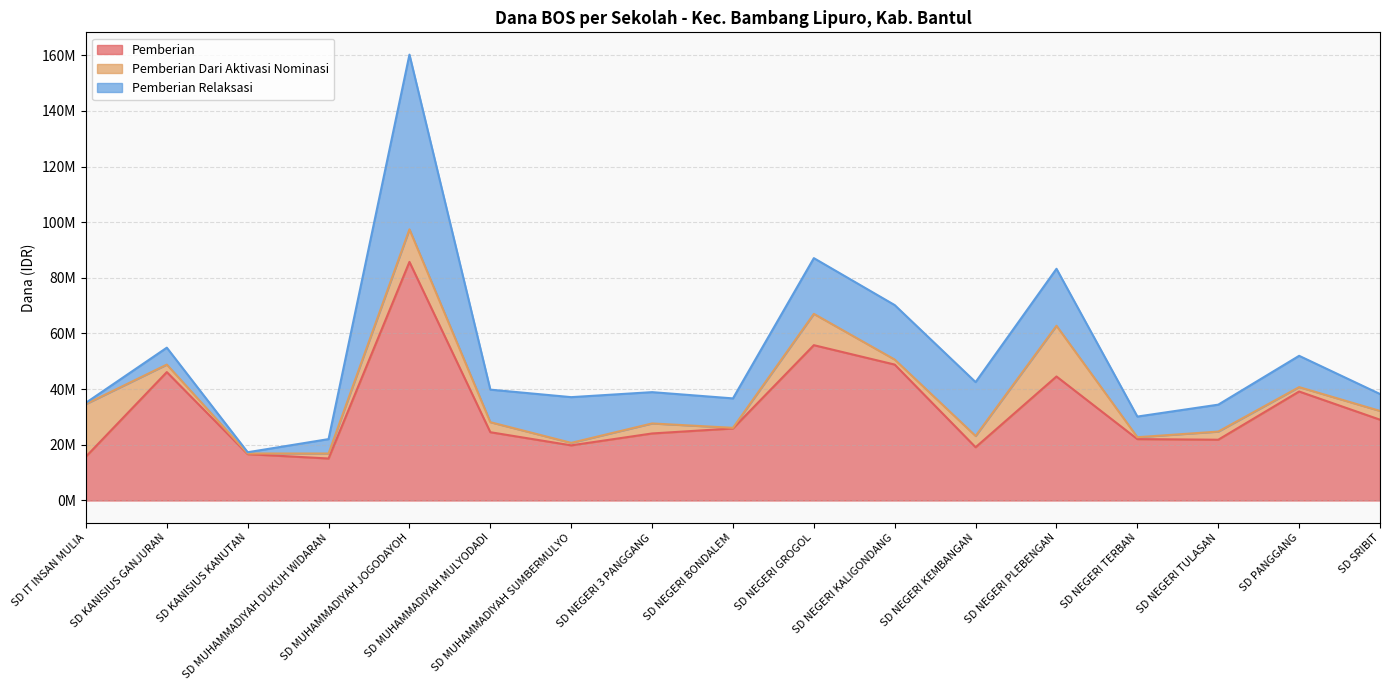

Count the number of data series in this chart.

3